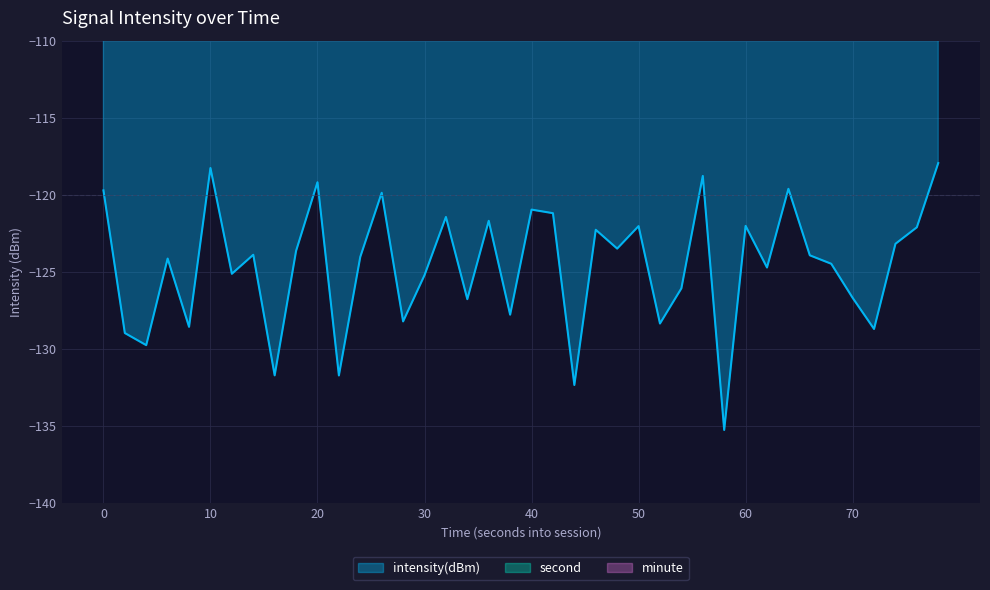

What is the lowest value of the intensity(dBm) series?

-135.3